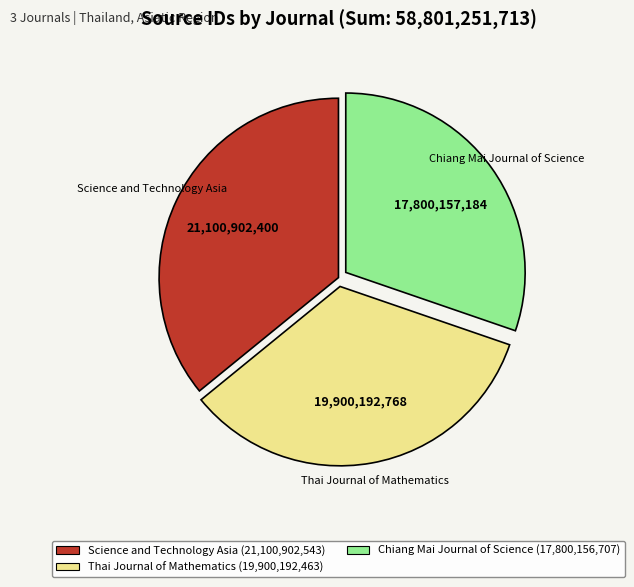

Is there any slice that represents more than half of the pie?

No